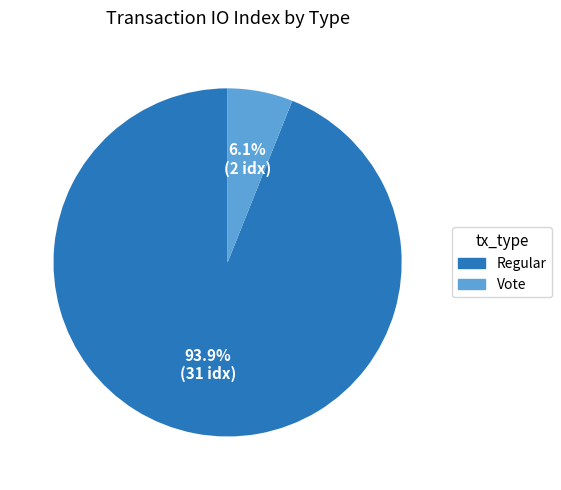

What is the largest slice in the pie chart?

Regular